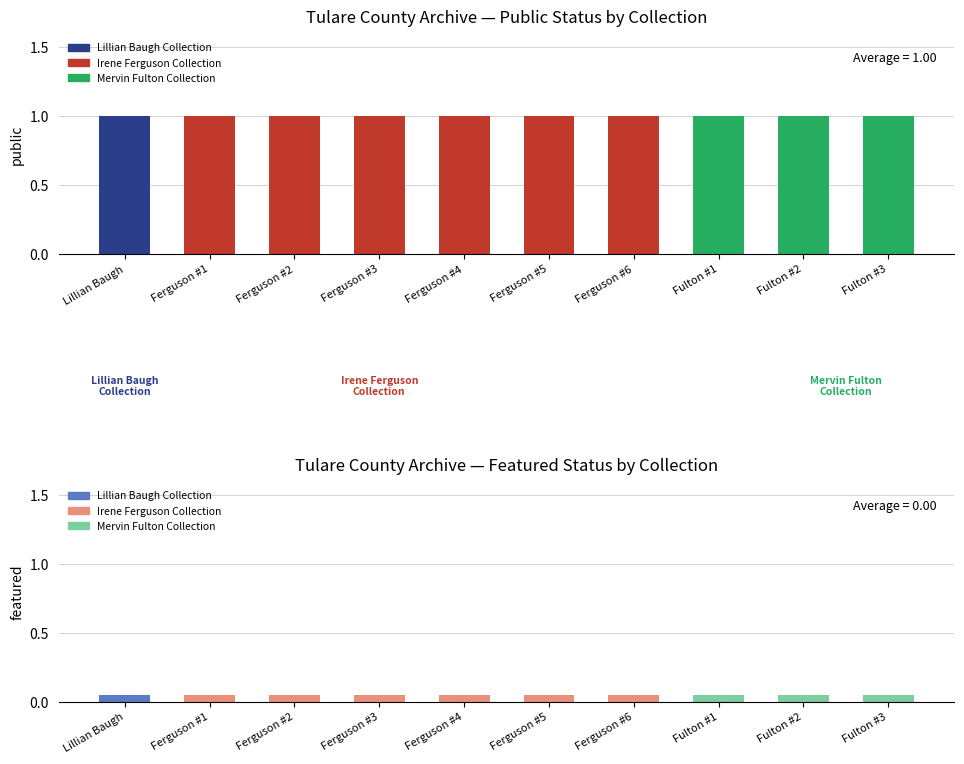

The featured series shows 0 at Mervin Fulton Collection. True or false?

True